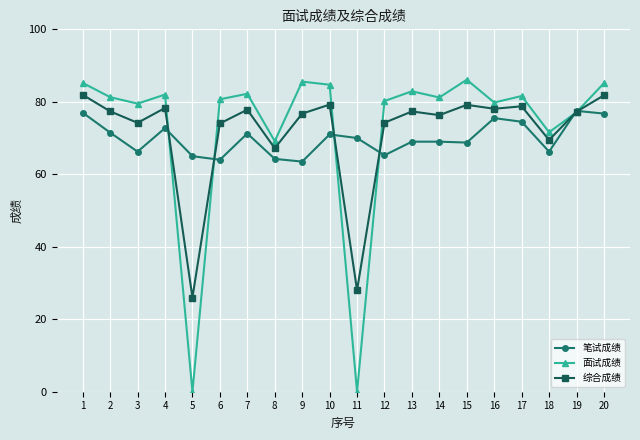

At how many categories does at least one series exceed 1?

20